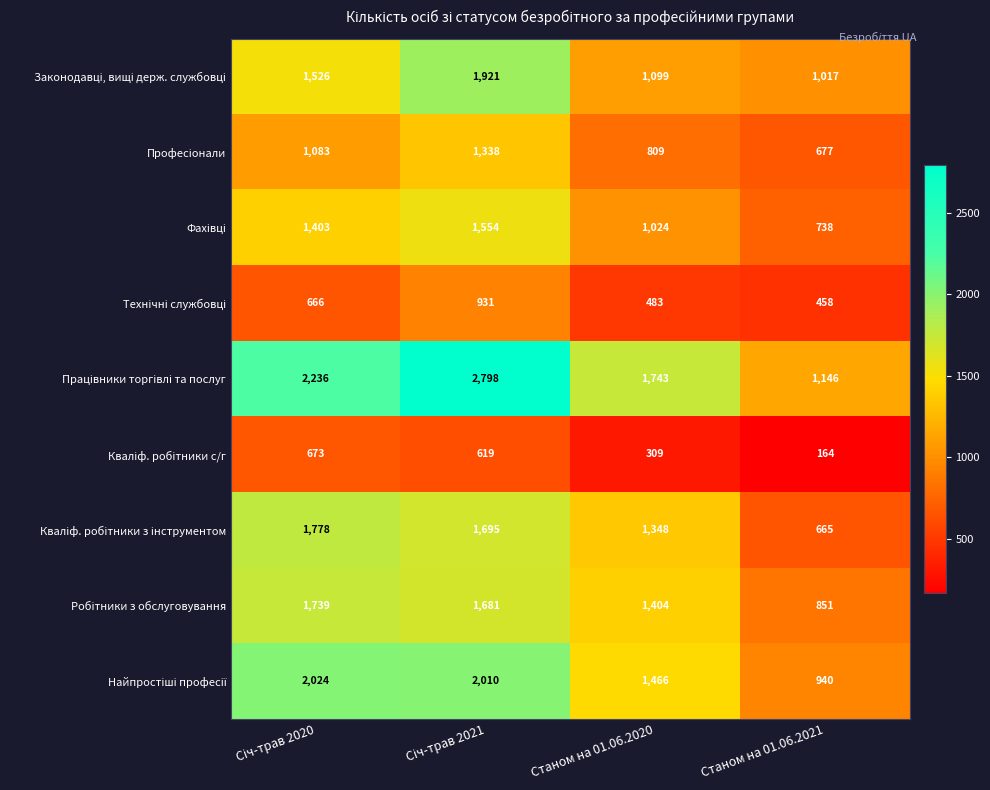

What is the spread (max minus min) of values at Станом на 01.06.2020?

1434